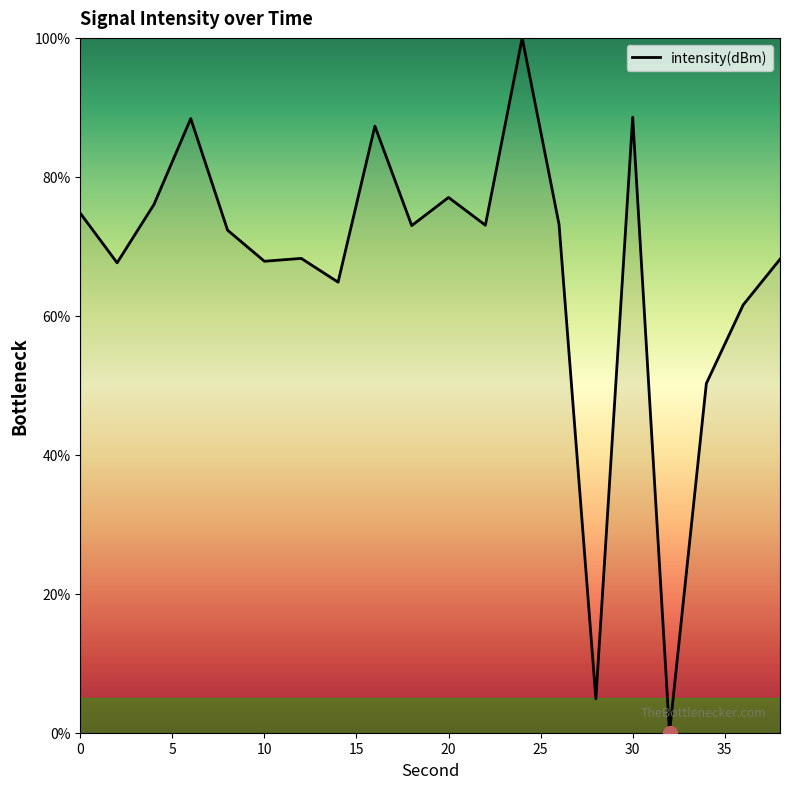

What is the maximum value shown in the chart?

100.0